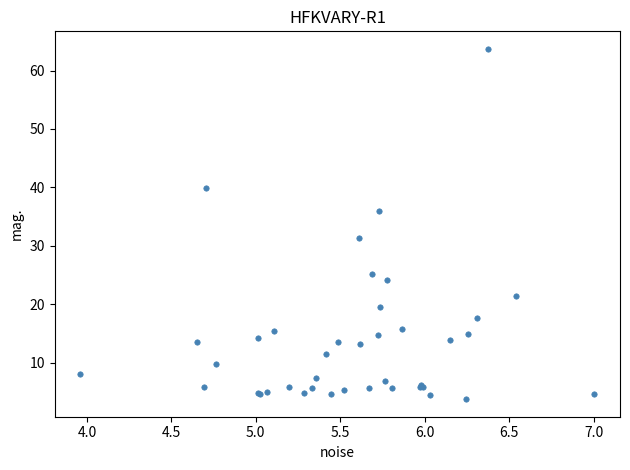

What Y value in the scatter plot is closest to 33?

31.4